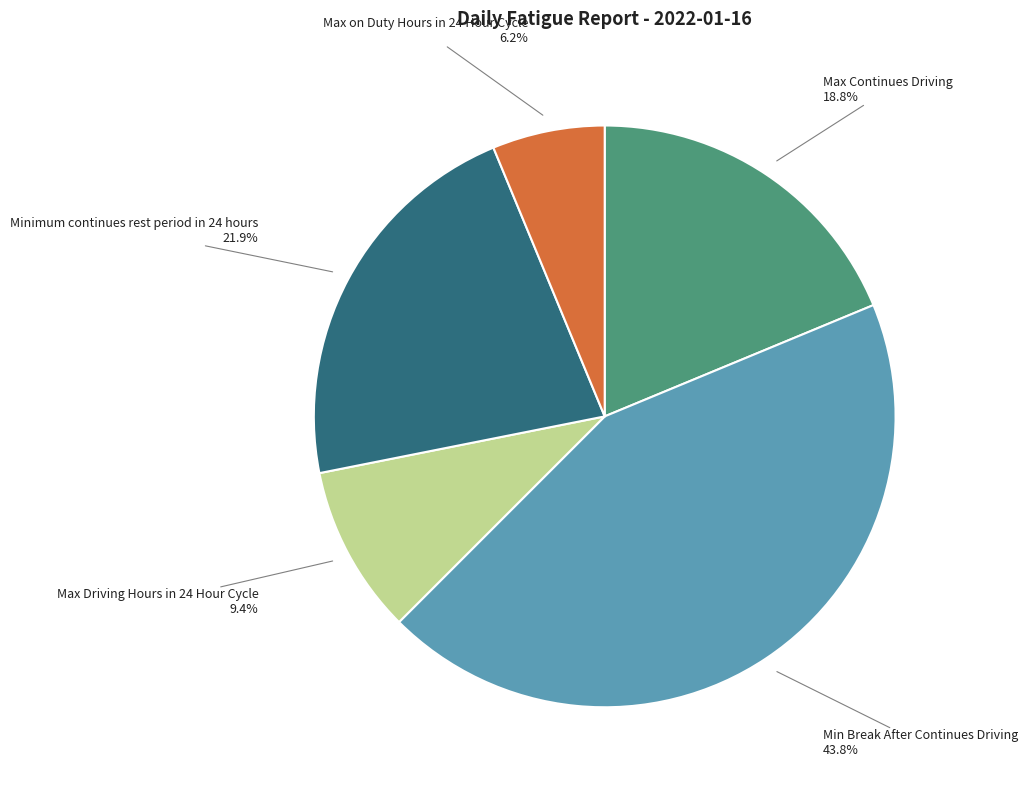

How many segments does this pie chart have?

5